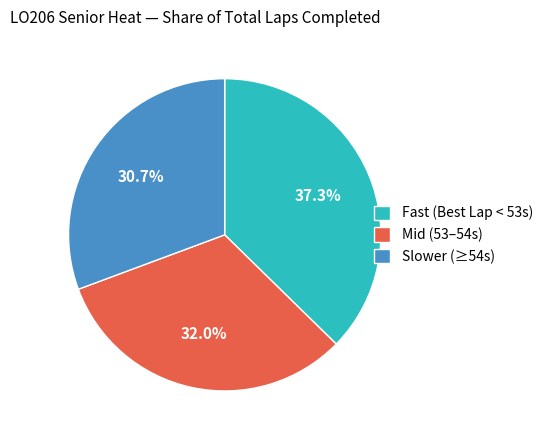

Which has a higher value, Mid (53–54s) or Fast (Best Lap < 53s)?

Fast (Best Lap < 53s)